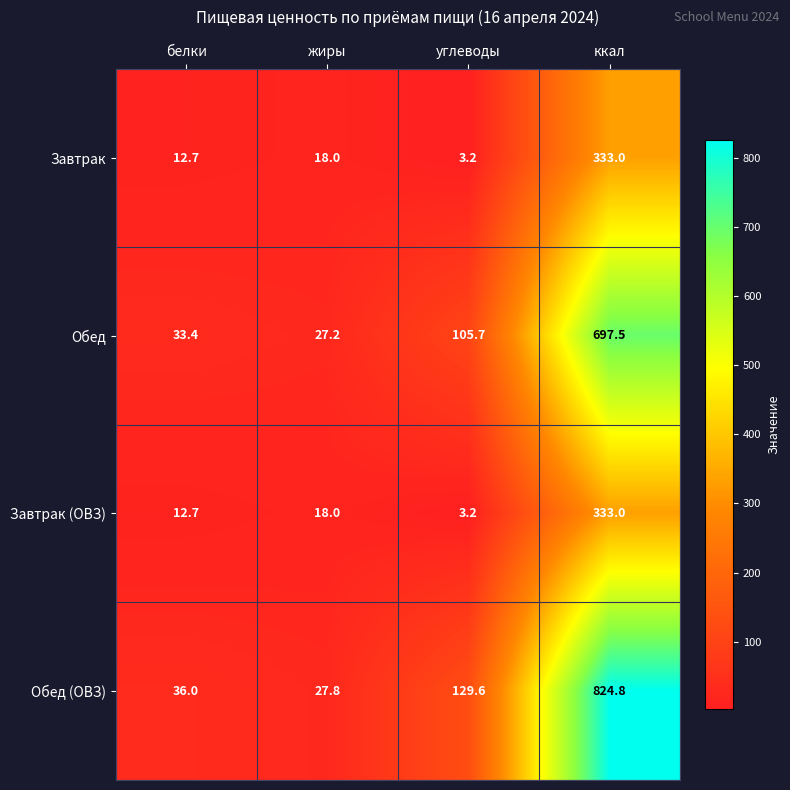

Count the number of categories in the chart.

4